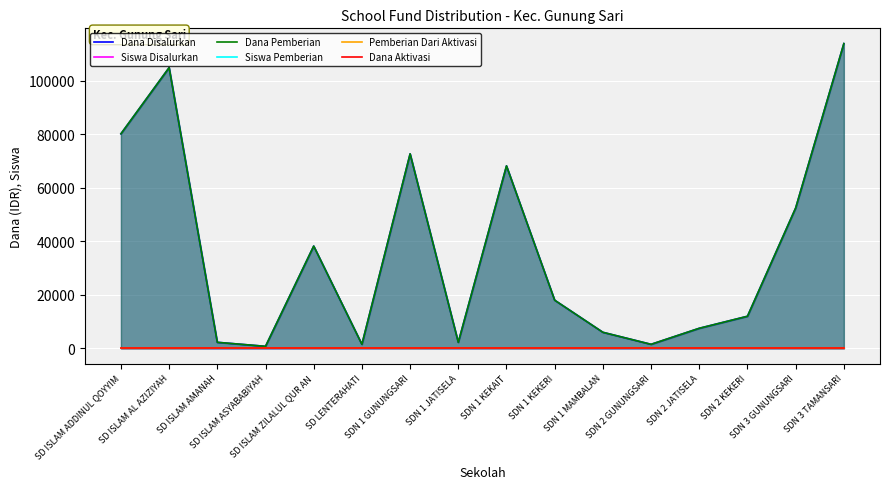

What is the total value across all series at SDN 3 GUNUNGSARI?

105078.0